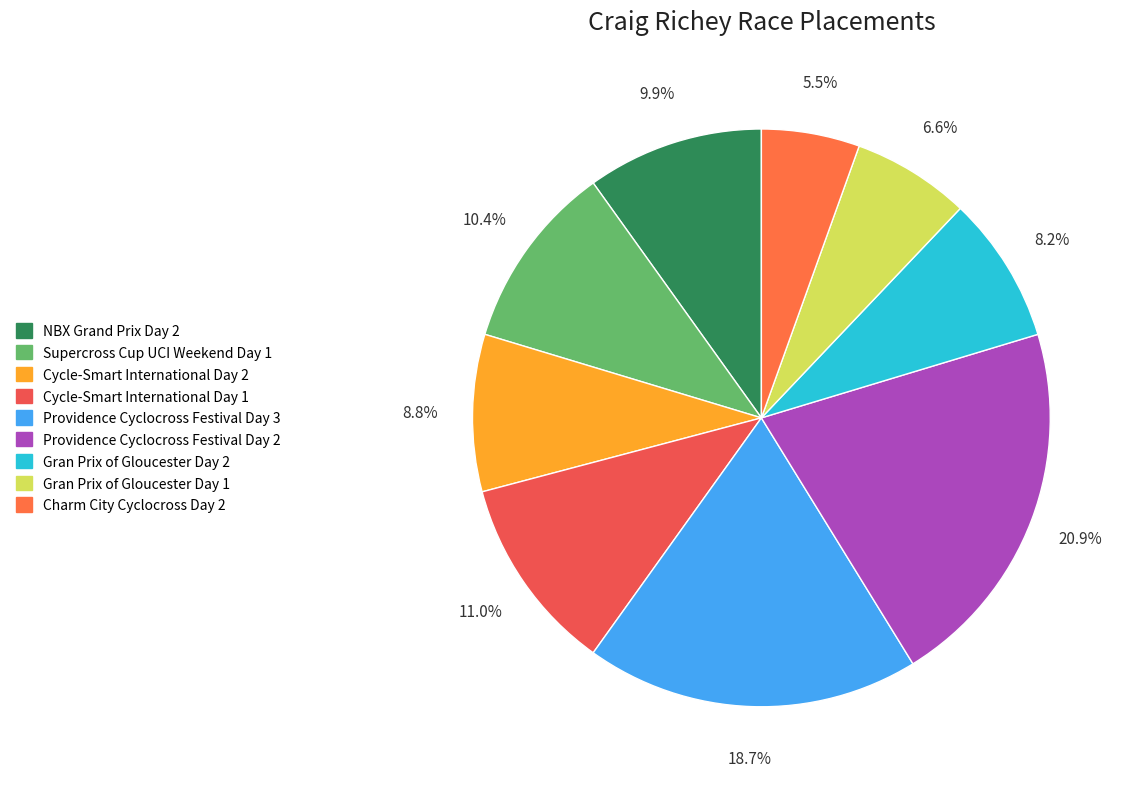

To the nearest percent, what is the average slice percentage?

11%